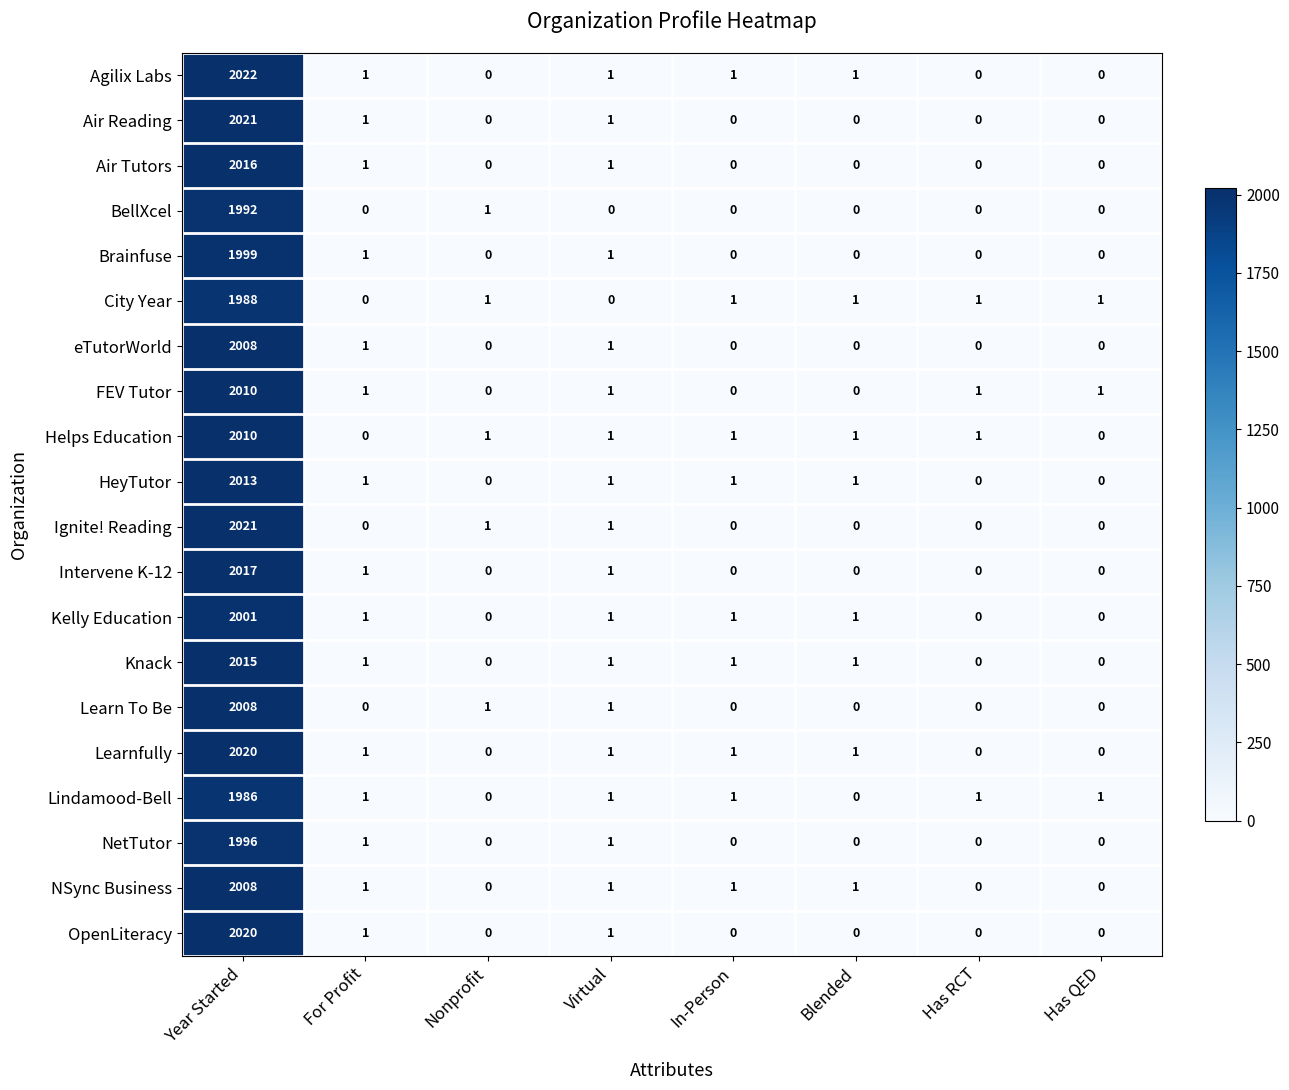

Read the Helps Education value at Year Started.

2010